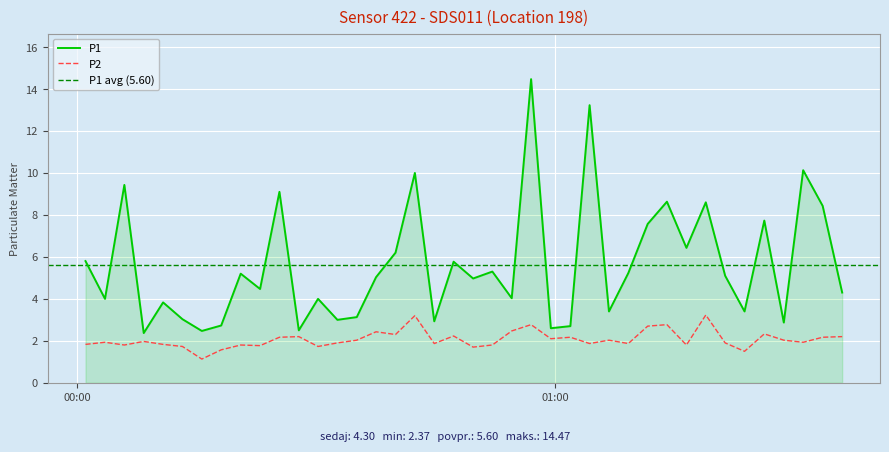

Which series has the largest range (max minus min)?

P1